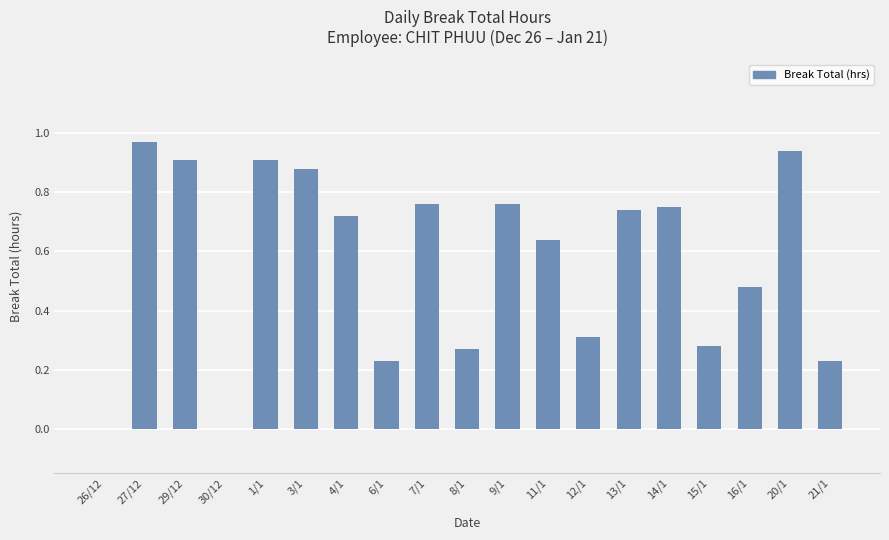

What is the sum of the values at 1/1 and 12/1?

1.2